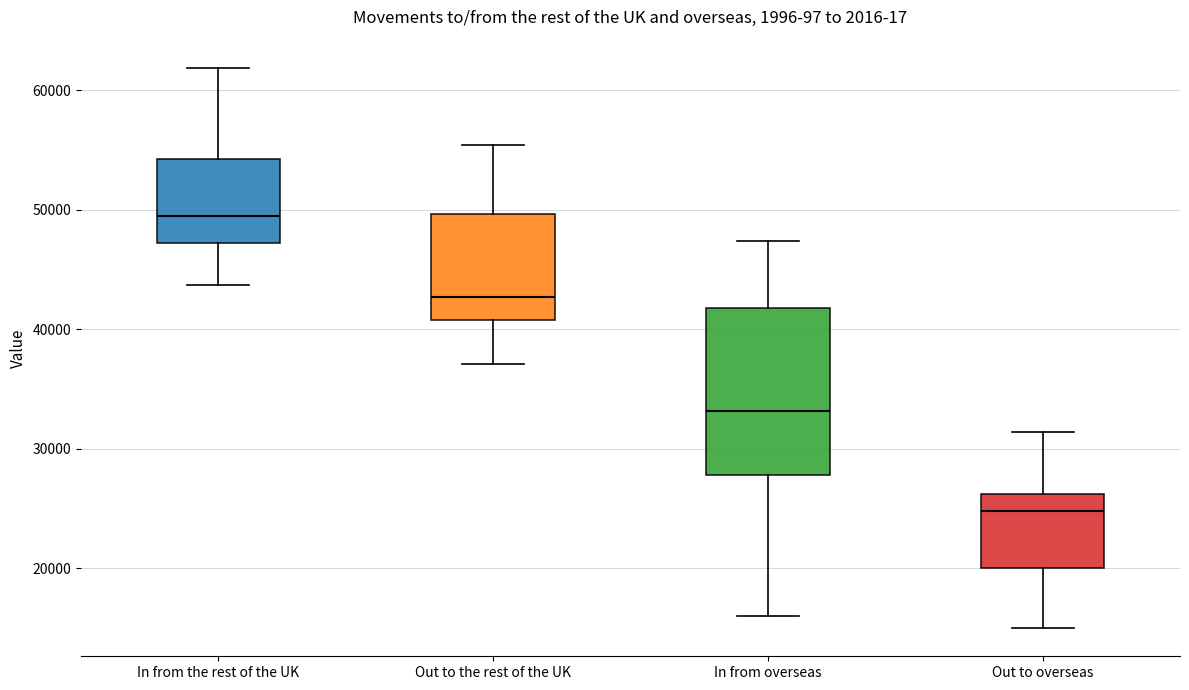

Reading left to right, transcribe this box plot: for each box, give where its median line is, the range the box spans, and where its two whiskers end, as read against the y-axis. The values are not printed on the chart, so give them approximately, as read against the axis.

In from the rest of the UK: median 50000, box 47000 to 54000, whiskers 44000 to 62000
Out to the rest of the UK: median 43000, box 41000 to 50000, whiskers 37000 to 55000
In from overseas: median 33000, box 28000 to 42000, whiskers 16000 to 47000
Out to overseas: median 25000, box 20000 to 26000, whiskers 15000 to 31000